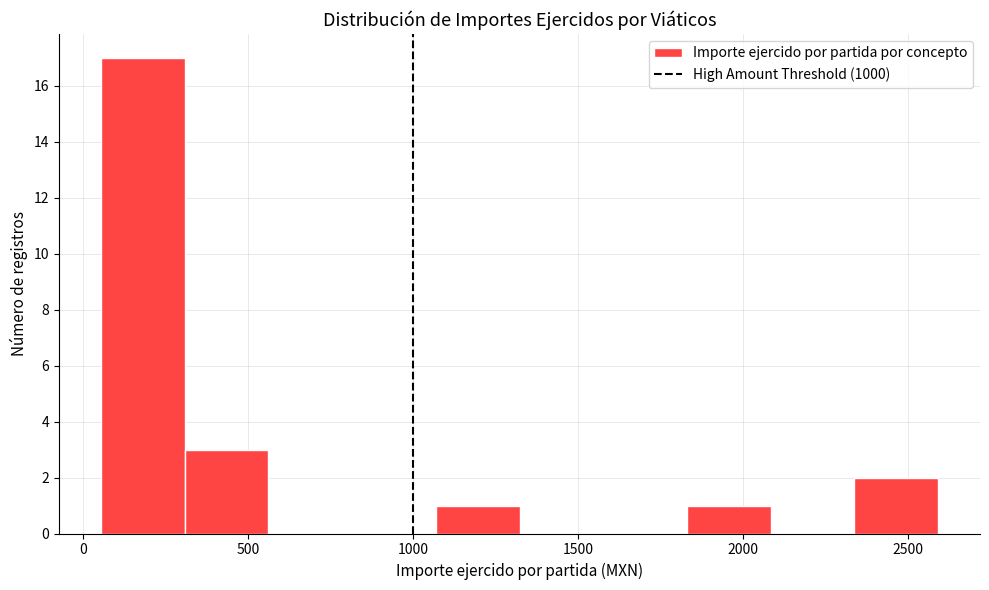

Over which range of the x-axis is the bar tallest?

50 to 300